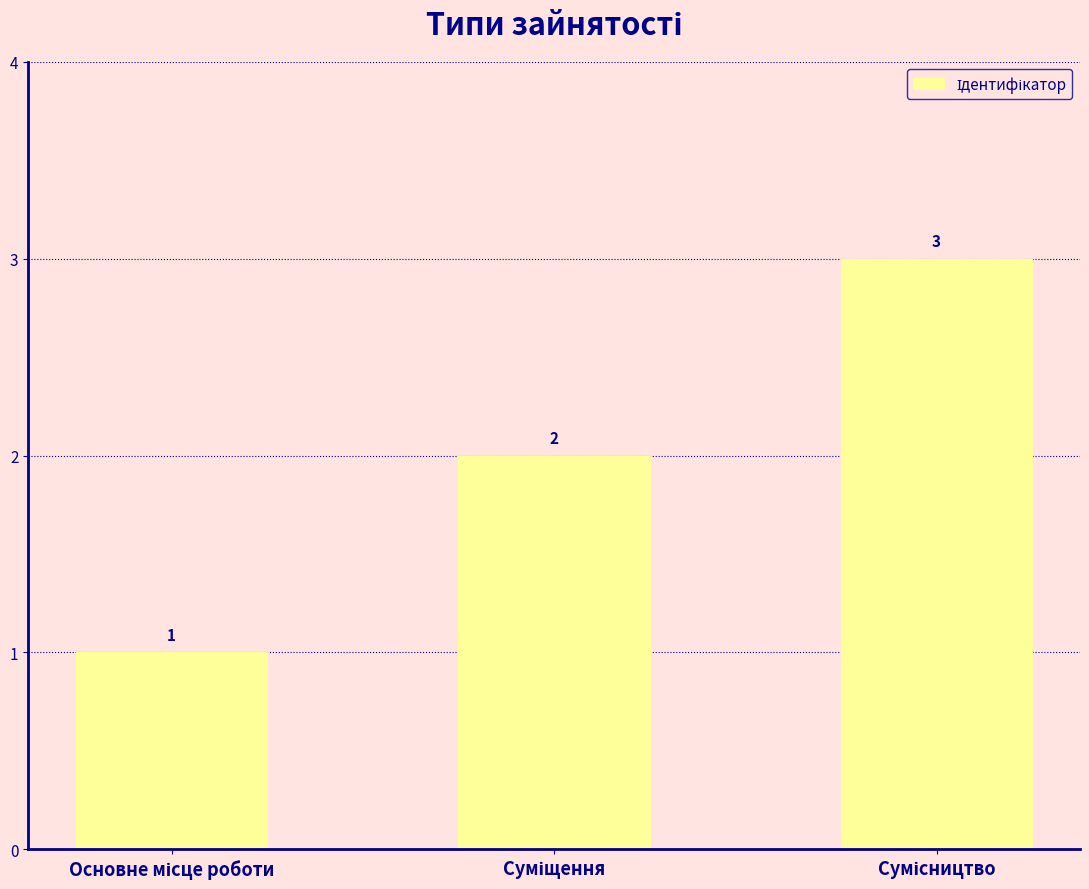

What is the maximum value shown in the chart?

3